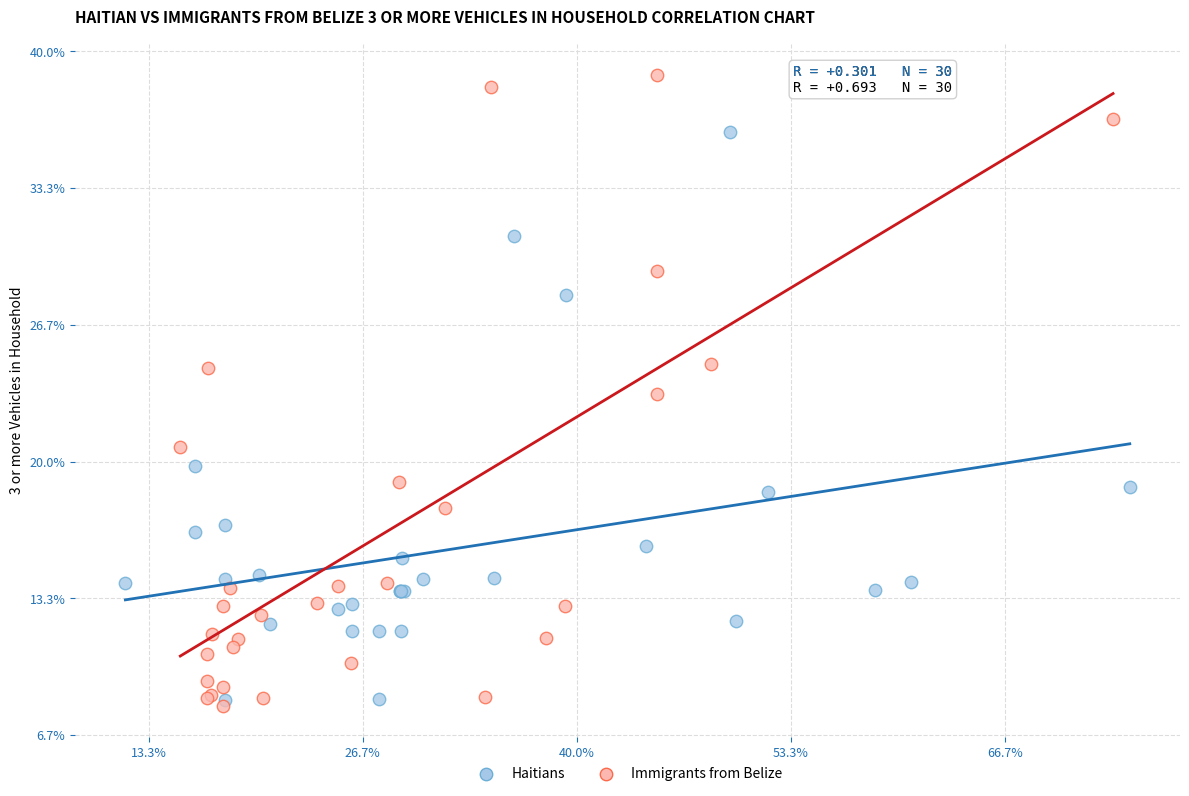

Which series reaches the maximum Y coordinate?

Immigrants from Belize